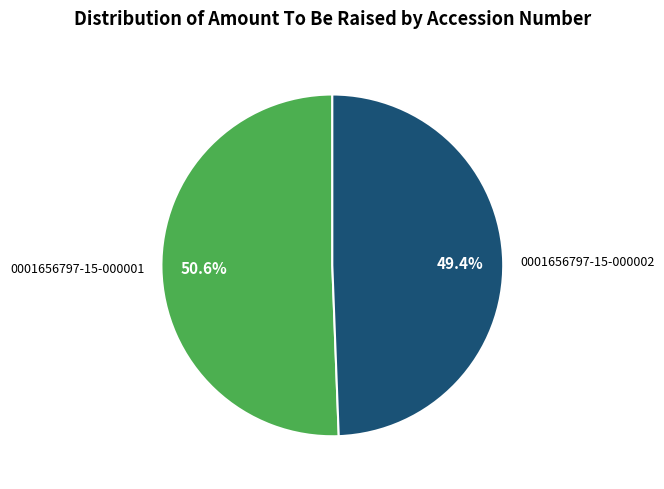

What is the majority slice?

0001656797-15-000001